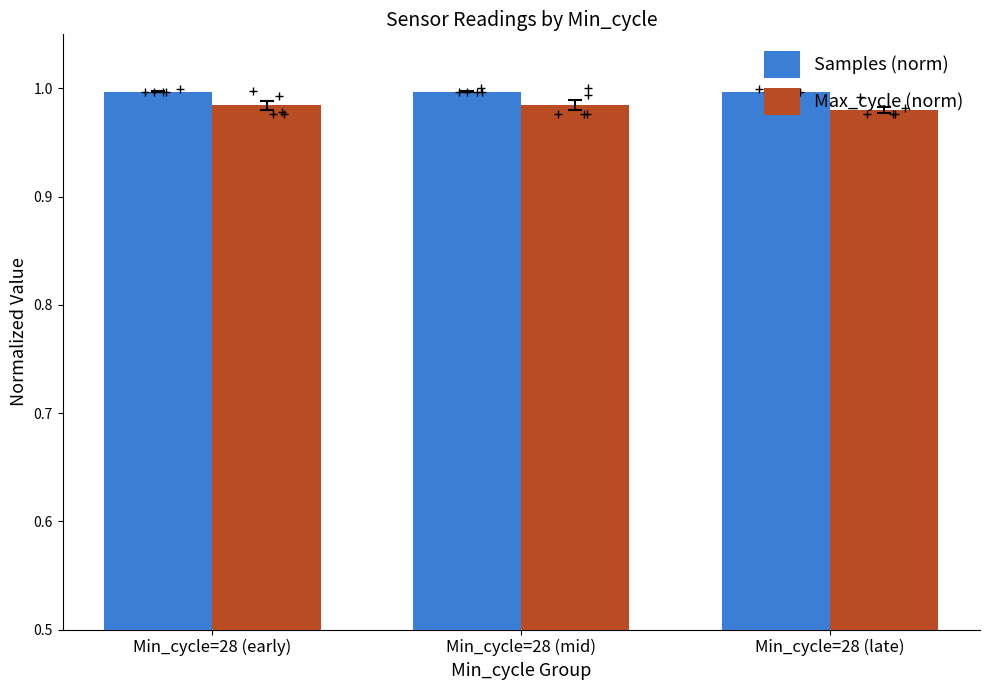

At which category is the sum across all series the highest?

Min_cycle=28 (mid)